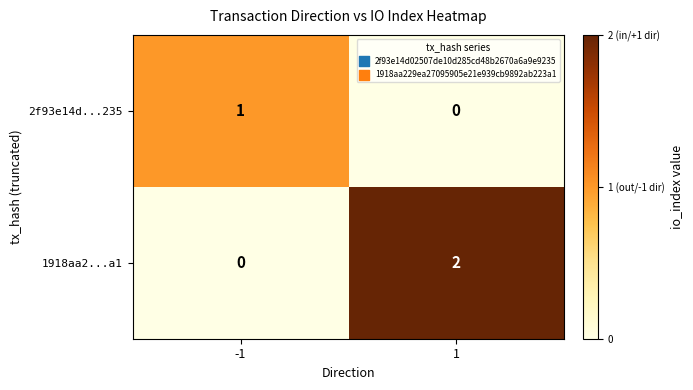

Which series has the widest spread of values?

1918aa2...a1